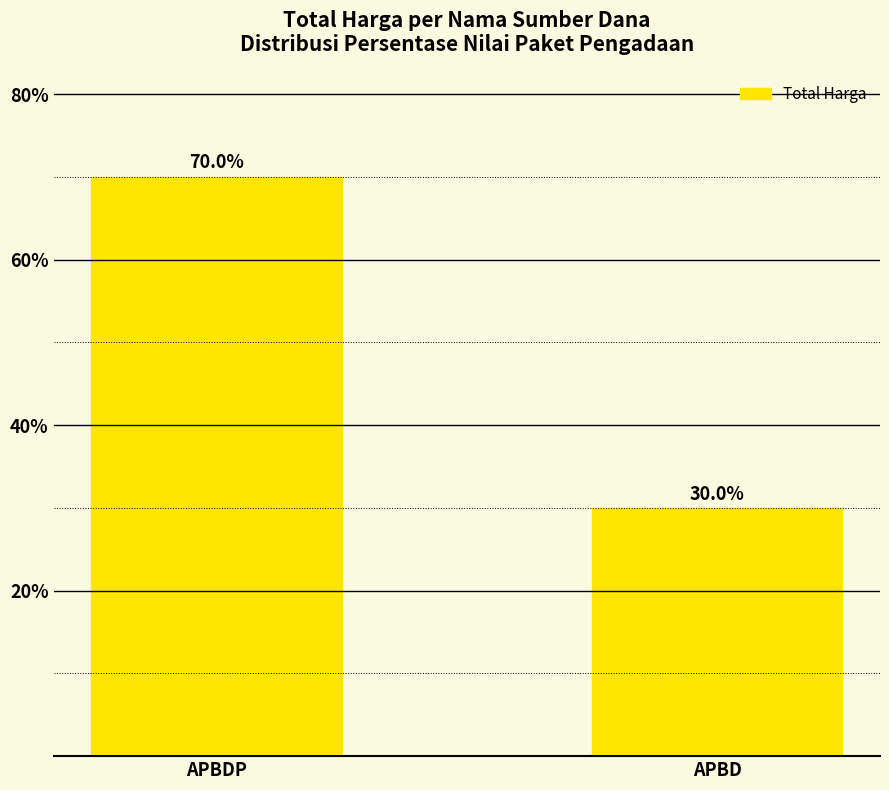

What is the label of the 2nd bar from the left?

APBD